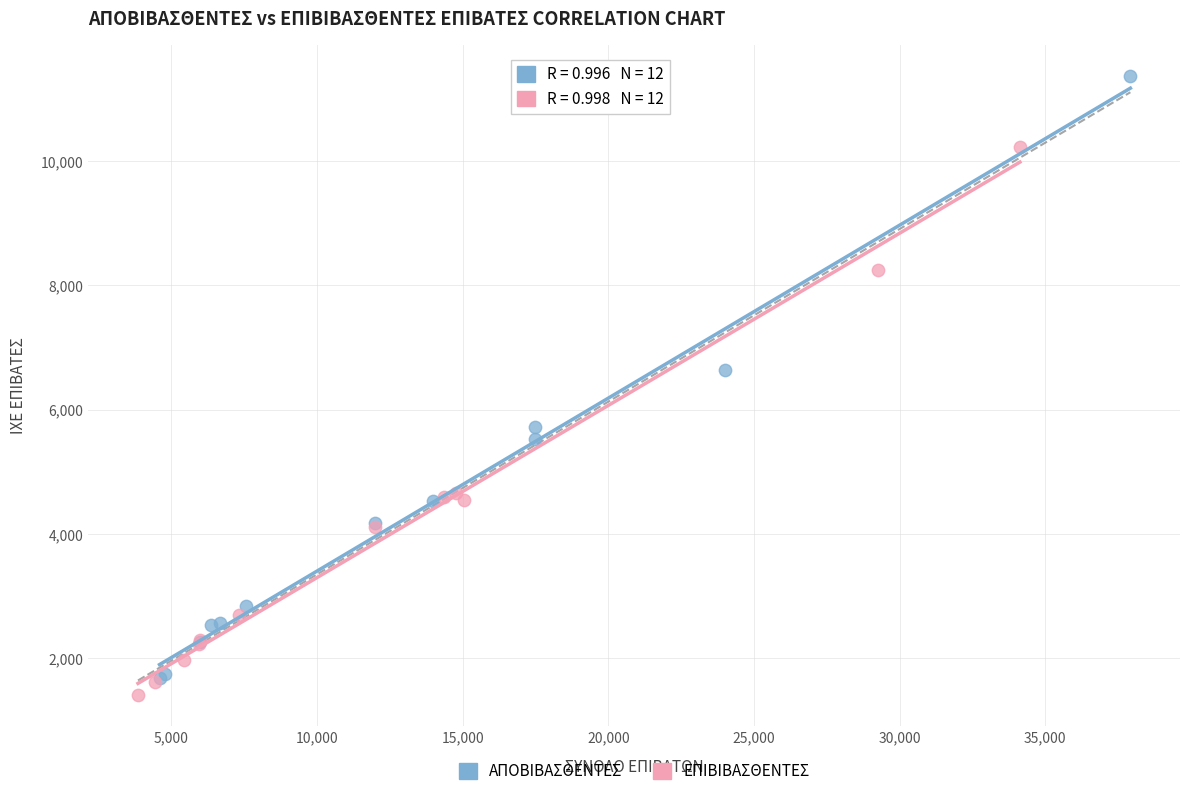

What are all the series names shown in the legend?

ΑΠΟΒΙΒΑΣΘΕΝΤΕΣ, ΕΠΙΒΙΒΑΣΘΕΝΤΕΣ